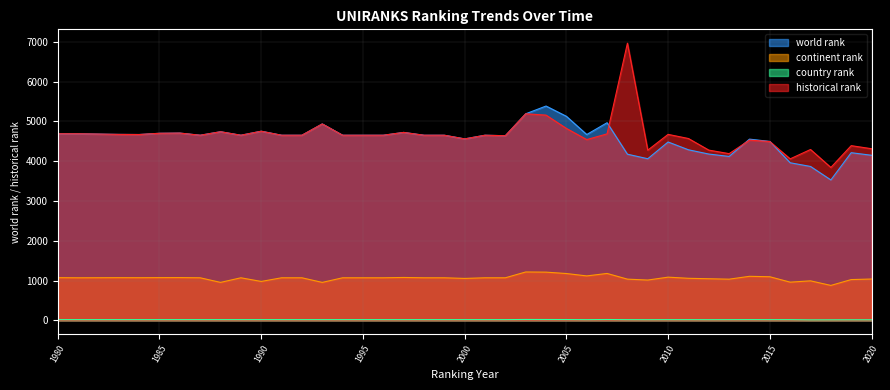

What is the difference between the second highest and second lowest values in the continent rank series?

258.0